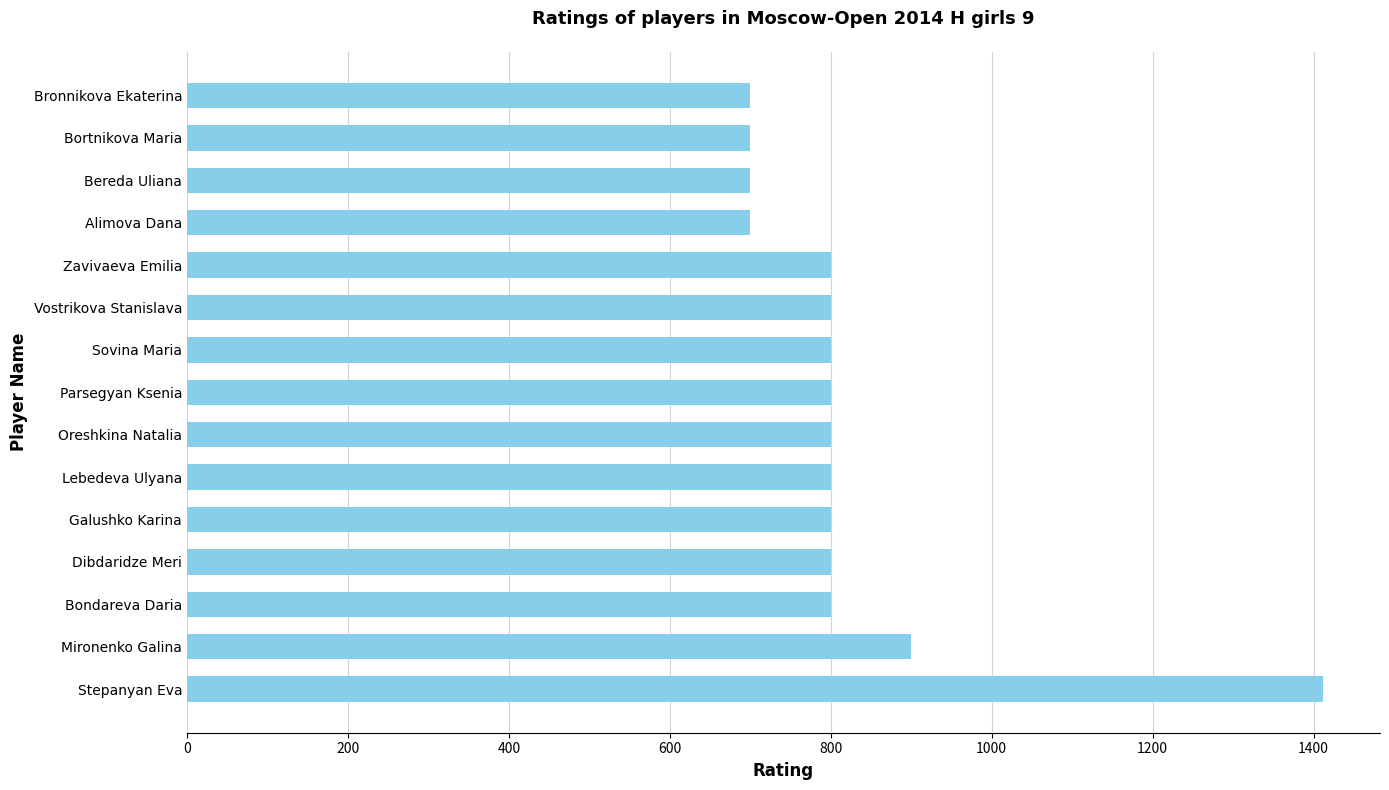

Count the number of data series in this chart.

1